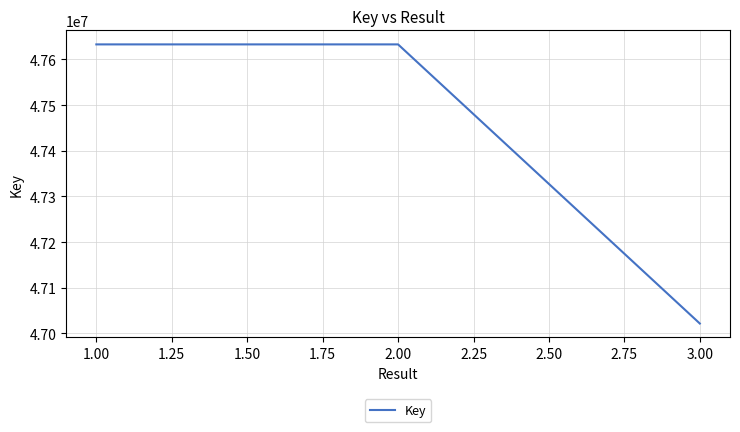

Does the chart have visible grid lines?

Yes